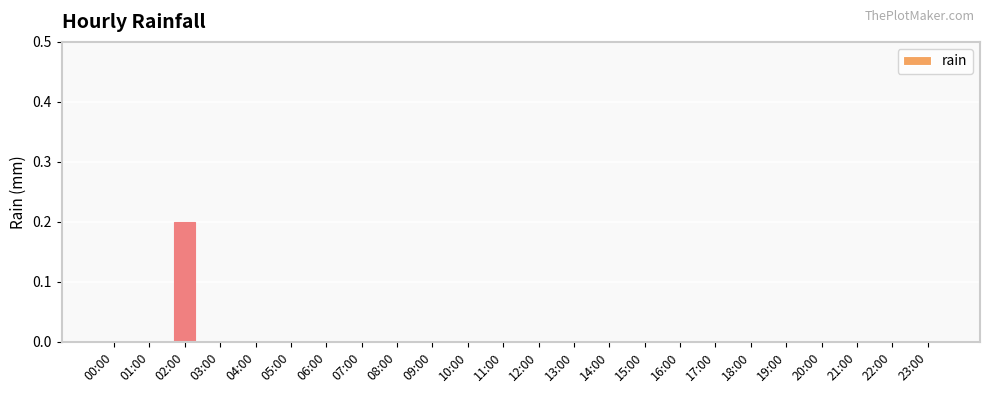

At which category does the chart reach its peak across all series?

02:00